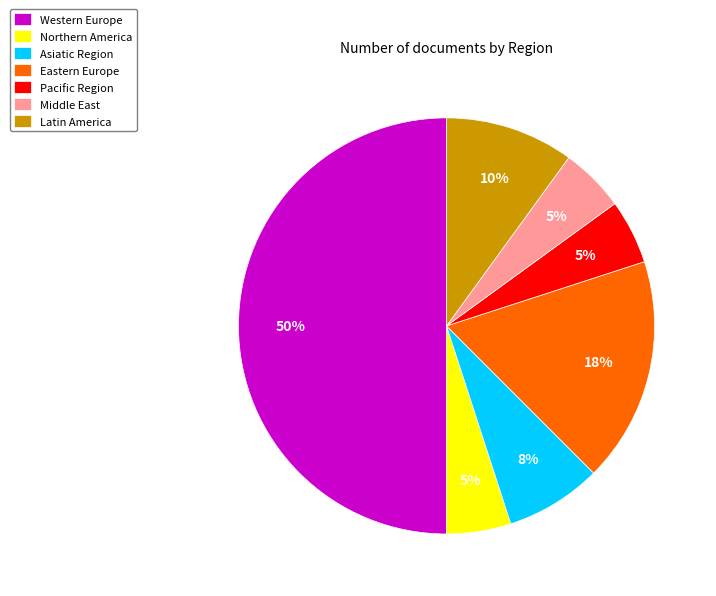

To the nearest percent, what is the average slice percentage?

14%